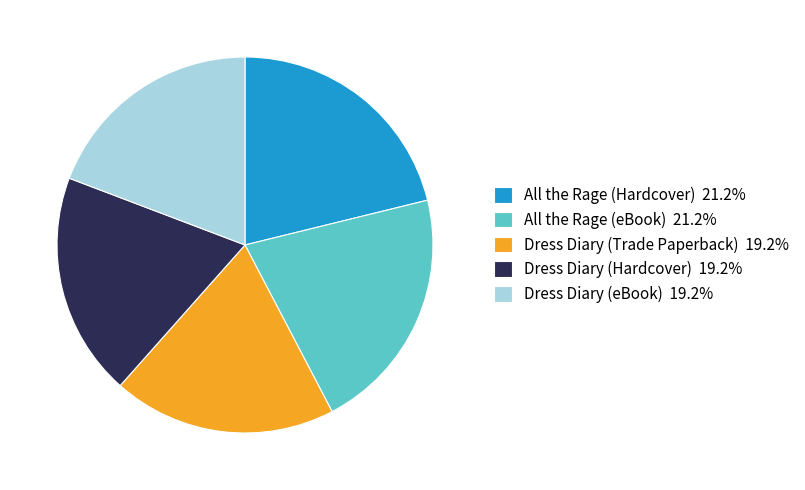

The All the Rage (Hardcover) slice represents 28% of the pie. True or false?

False